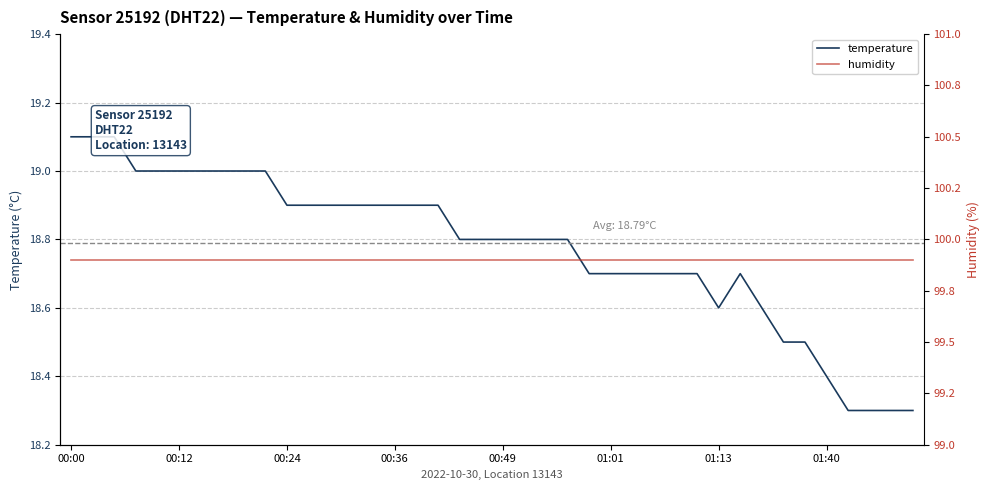

Count the number of categories in the chart.

40